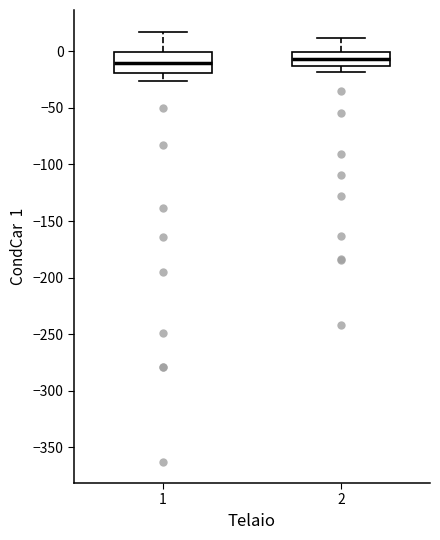

Where does the median line of the box at x = 1 sit on the y-axis? The values are not printed on the chart, so give them approximately, as read against the axis.

-10